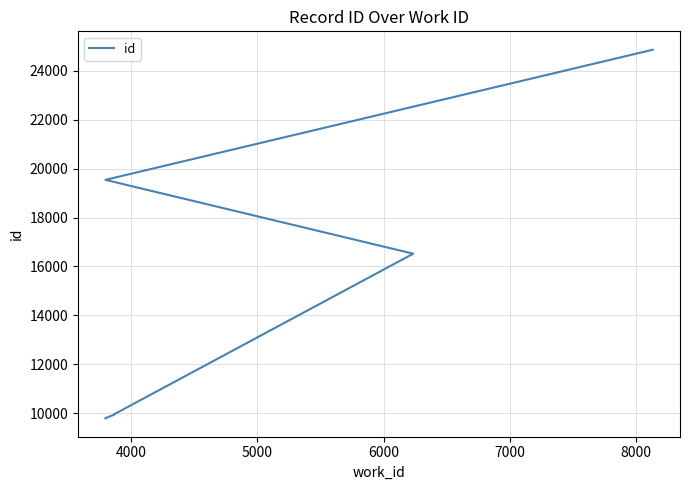

What is the difference between the maximum and minimum values?

15080